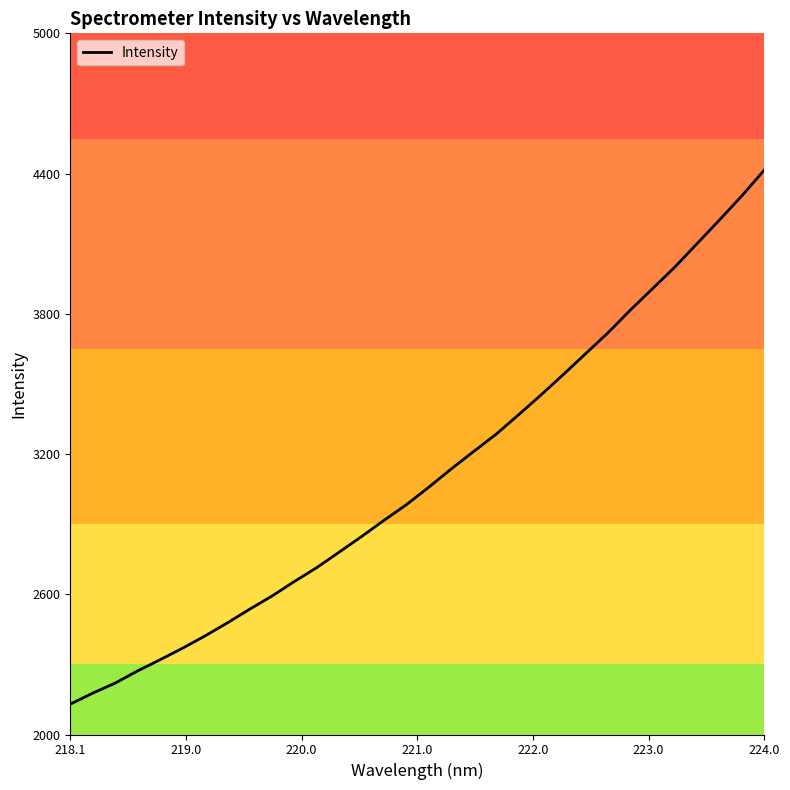

What is the smallest value displayed?

2130.0